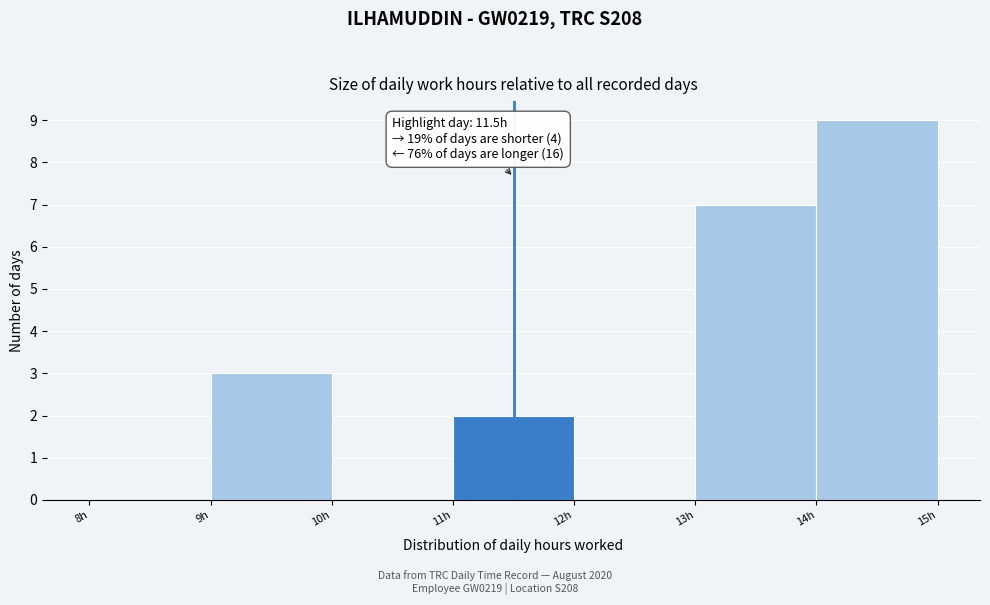

Over which range of the x-axis is the bar tallest?

14 to 15